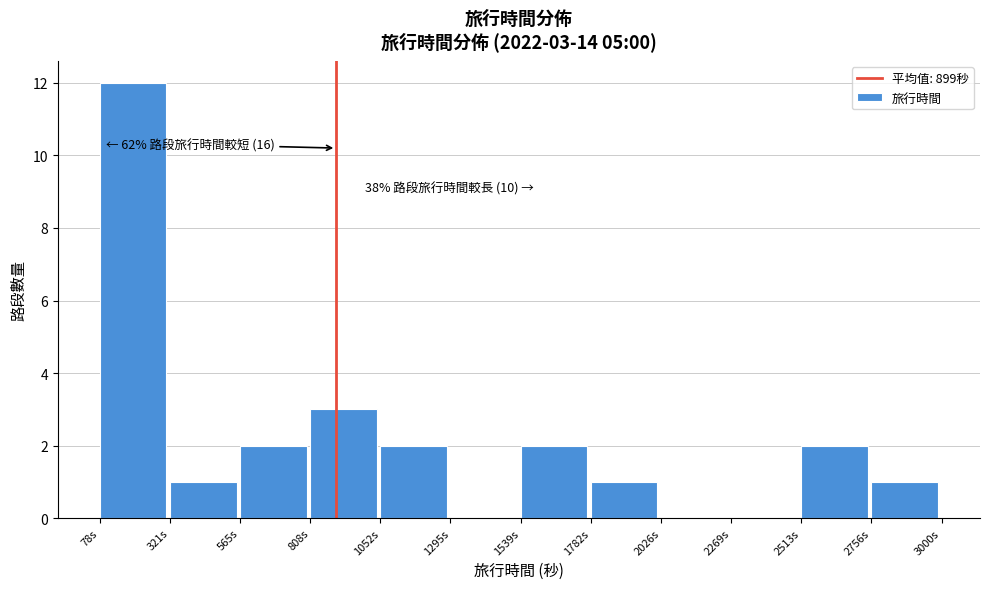

Over which range of the x-axis is the bar tallest?

100 to 300